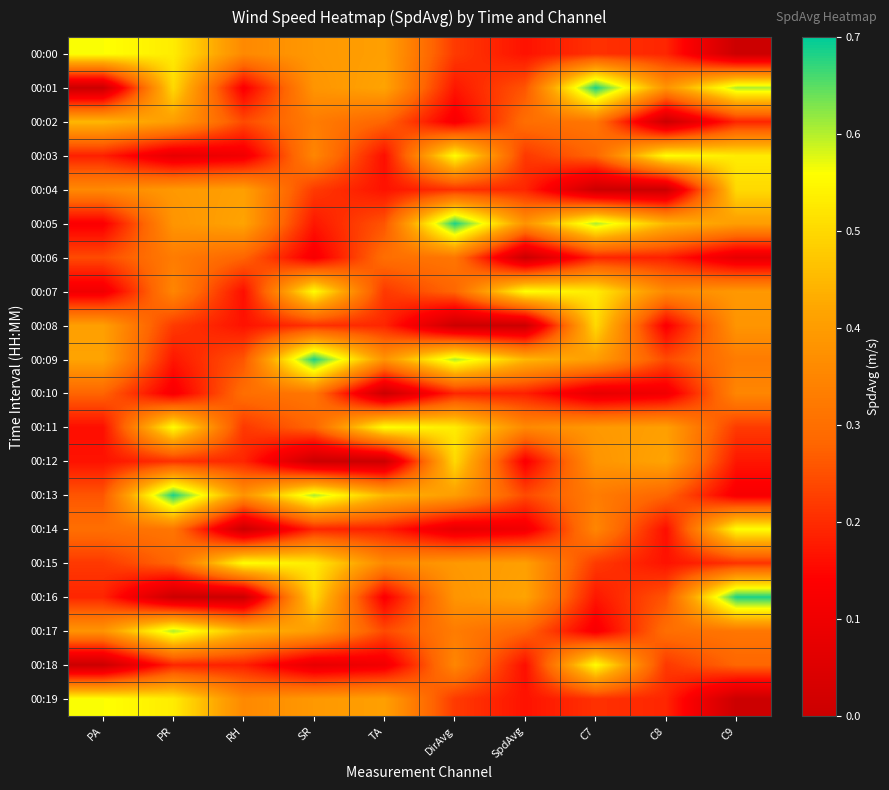

How many series are shown in this chart?

20